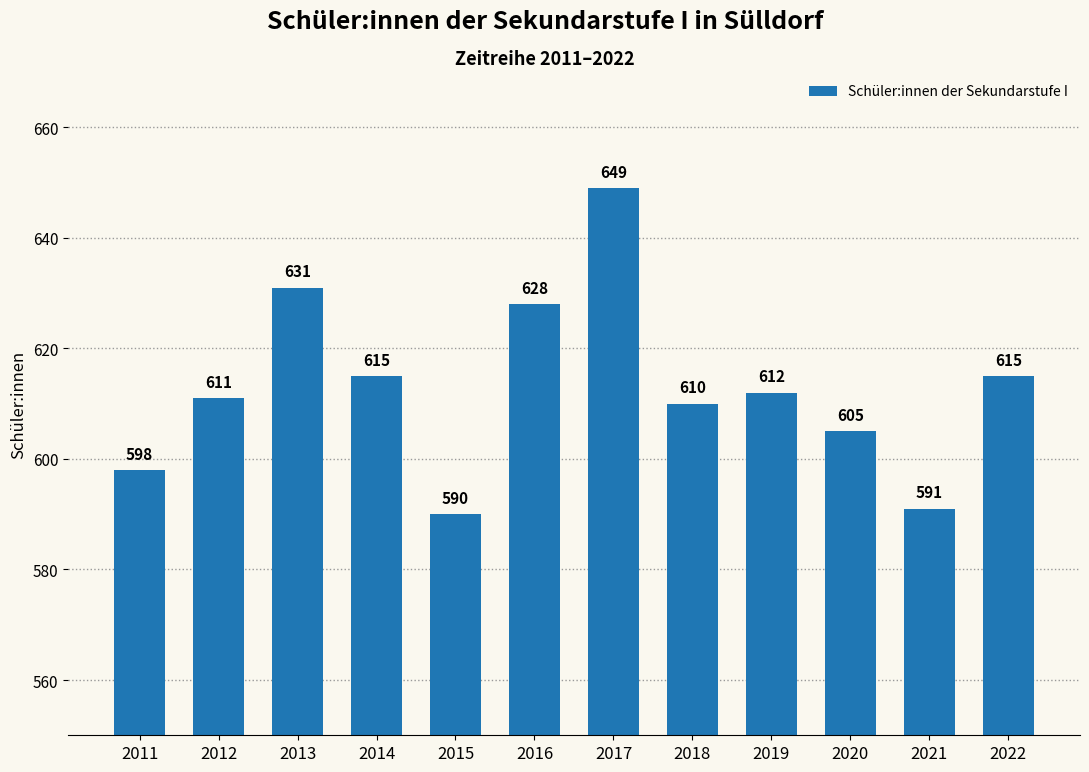

What is the average value?

613